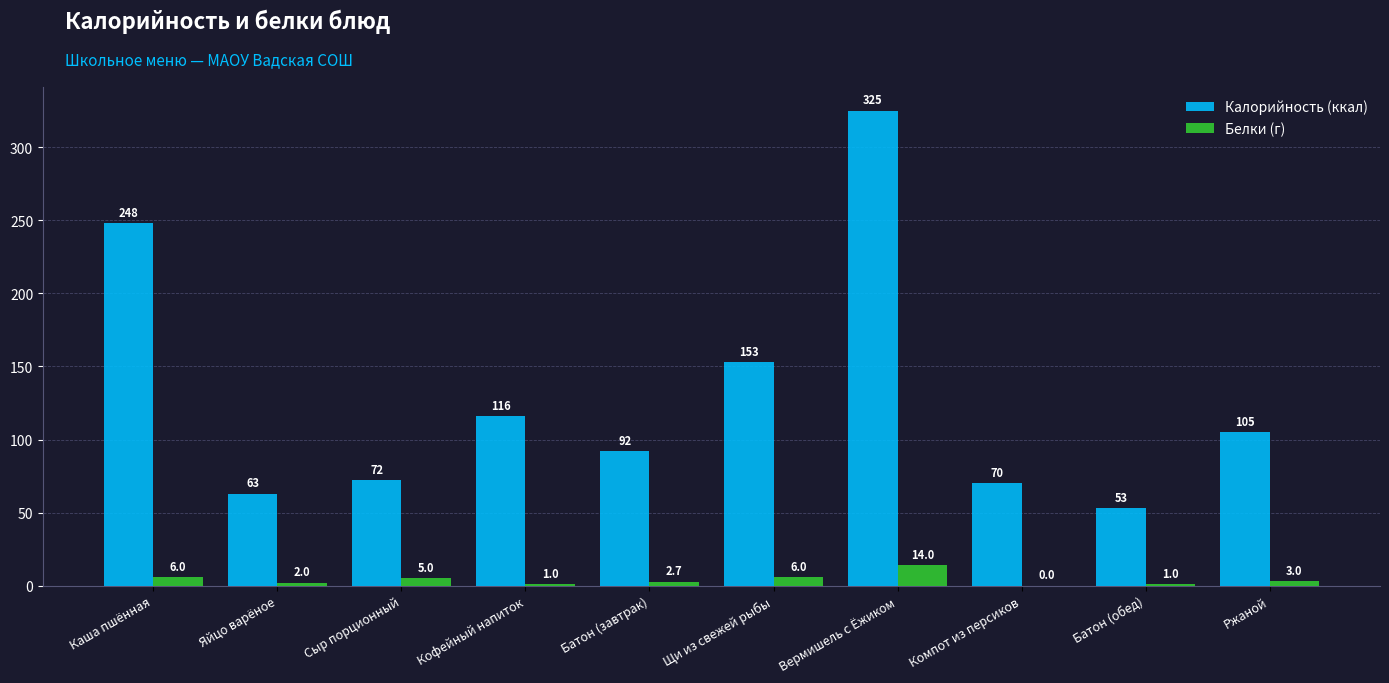

Is the value of Белки (г) at Компот из персиков greater than the value of Калорийность (ккал) at Яйцо варёное?

No